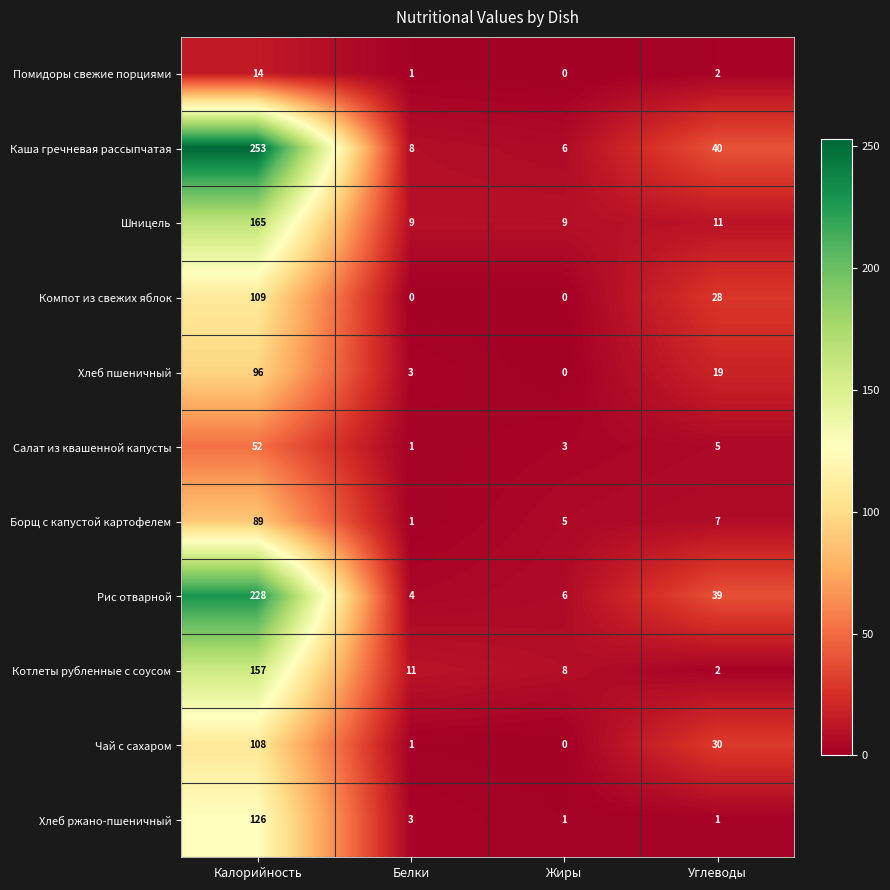

Where does the Шницель series first go above 11?

Калорийность